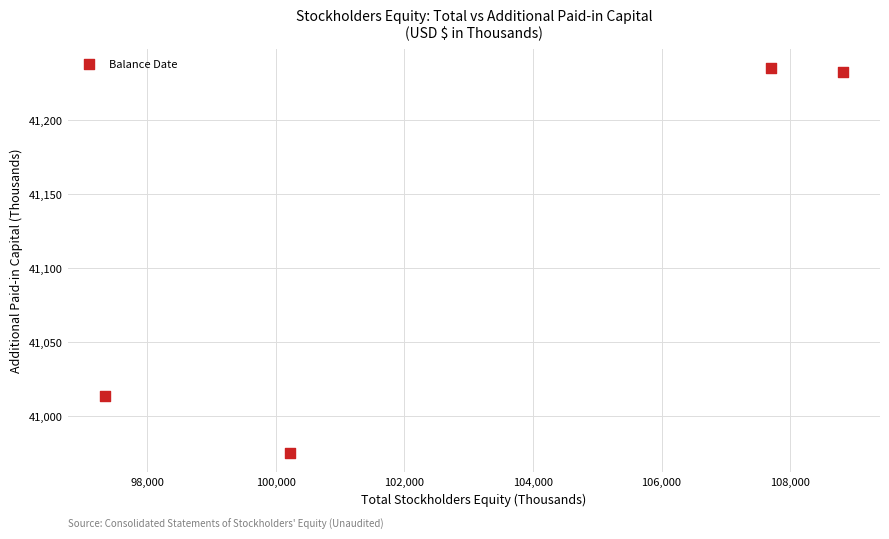

What Y value in the scatter plot is closest to 41105?

41013